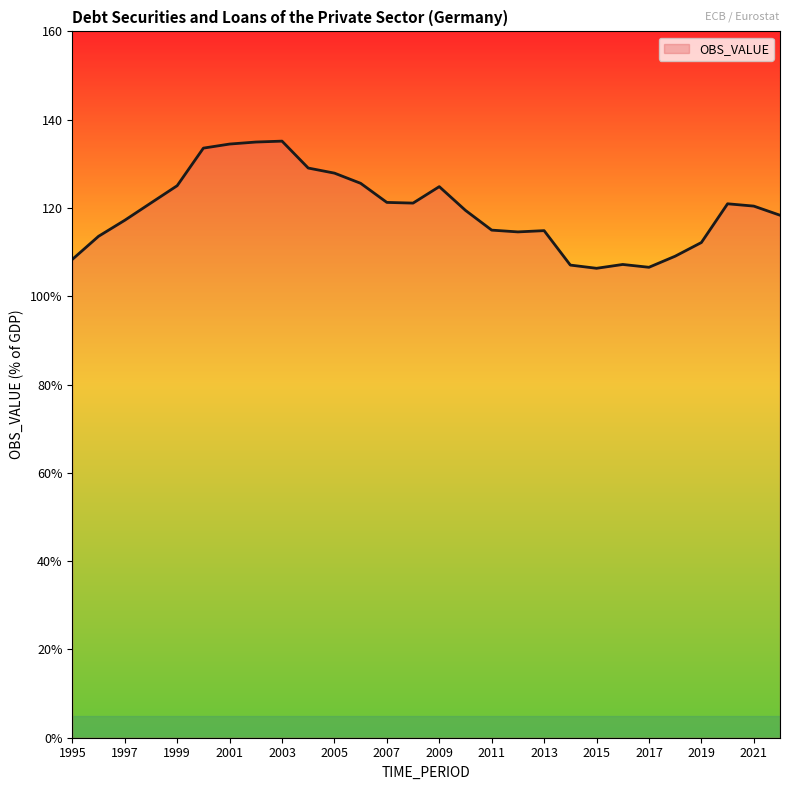

Reading left to right, list all the values displayed in this chart.

1995=108.4	1996=113.6	1997=117.2	1998=121.1	1999=125.0	2000=133.6	2001=134.5	2002=134.9	2003=135.1	2004=129.0	2005=127.9	2006=125.6	2007=121.3	2008=121.1	2009=124.8	2010=119.5	2011=115.0	2012=114.6	2013=114.9	2014=107.1	2015=106.3	2016=107.2	2017=106.6	2018=109.1	2019=112.2	2020=120.9	2021=120.4	2022=118.4